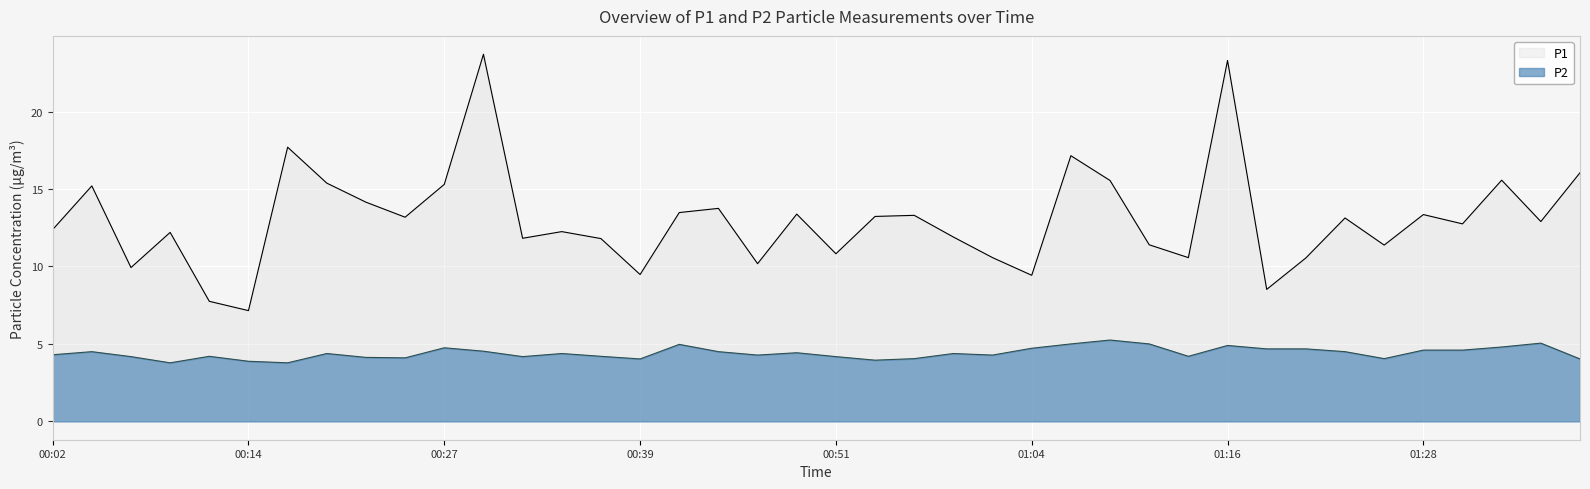

Rank the series by their maximum value, from lowest to highest.

P2, P1